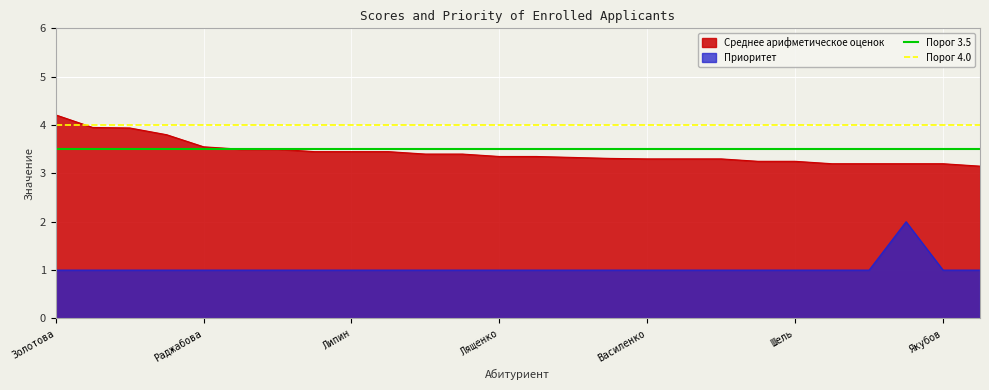

True or false: Приоритет has a value of 0.3 at Василенко.

False